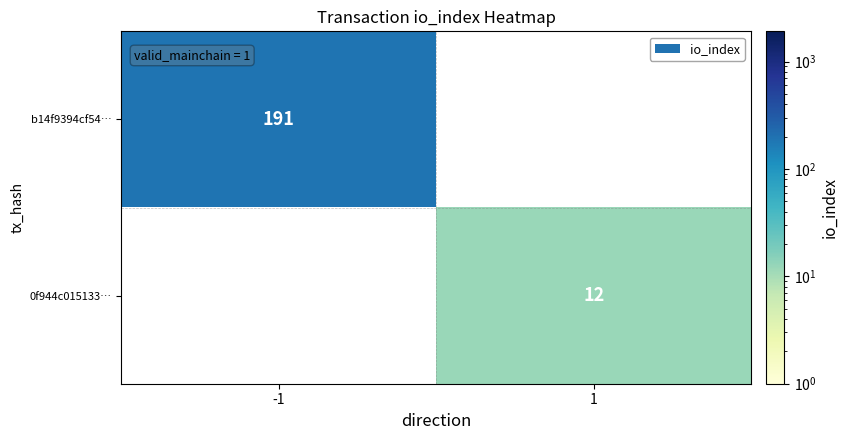

The value of b14f9394cf54… at -1 is 316. True or false?

False